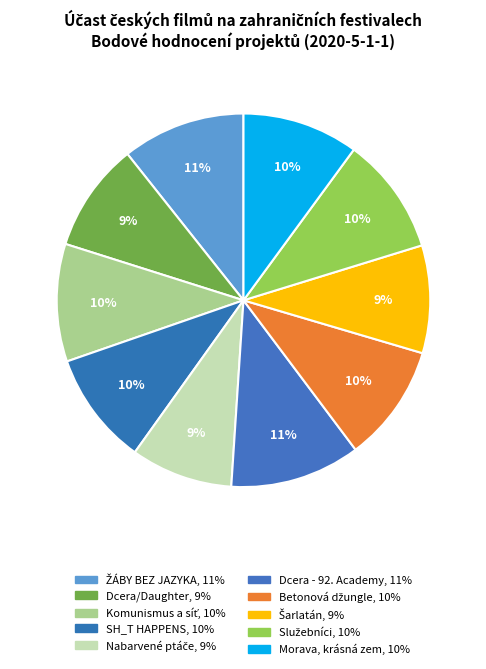

Count the number of slices in the pie.

10